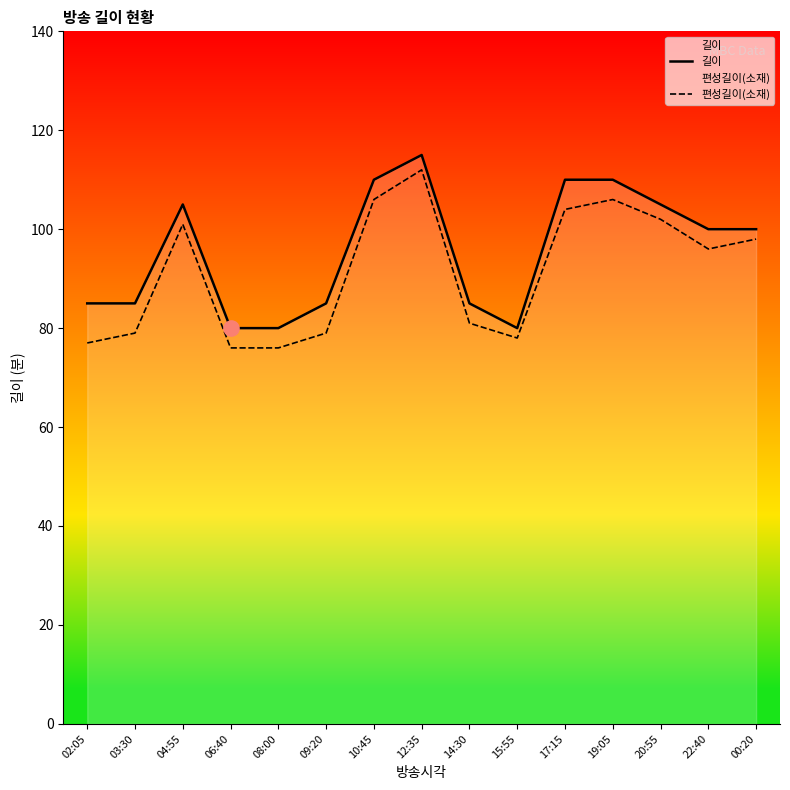

At which category is the sum across all series the highest?

12:35